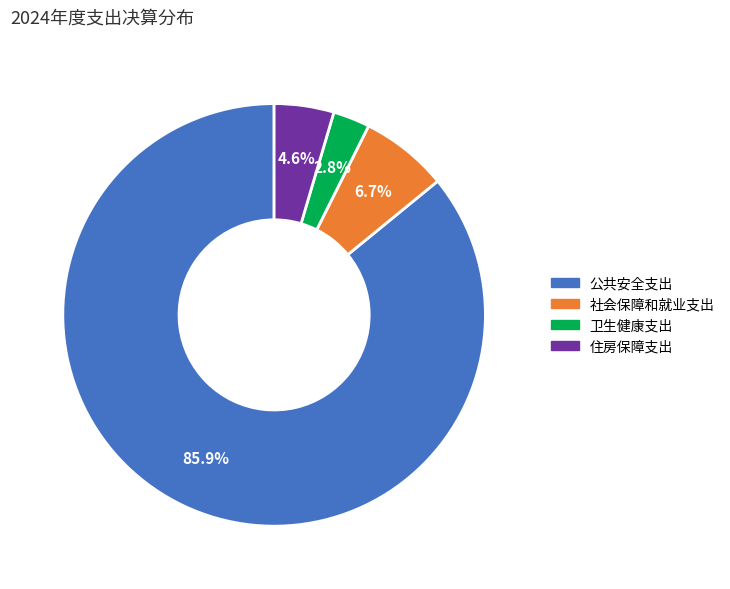

To the nearest percent, what is the average slice percentage?

25%